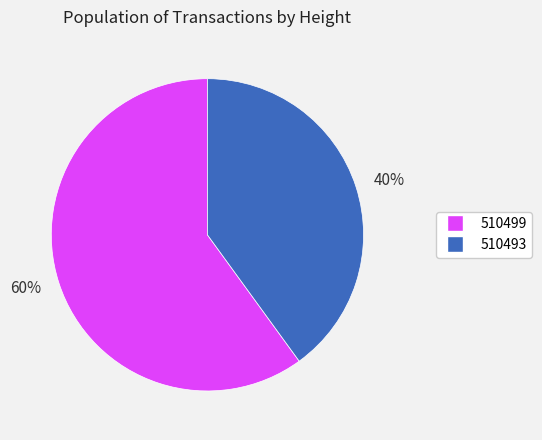

To the nearest percent, what portion does 510493 represent?

40%